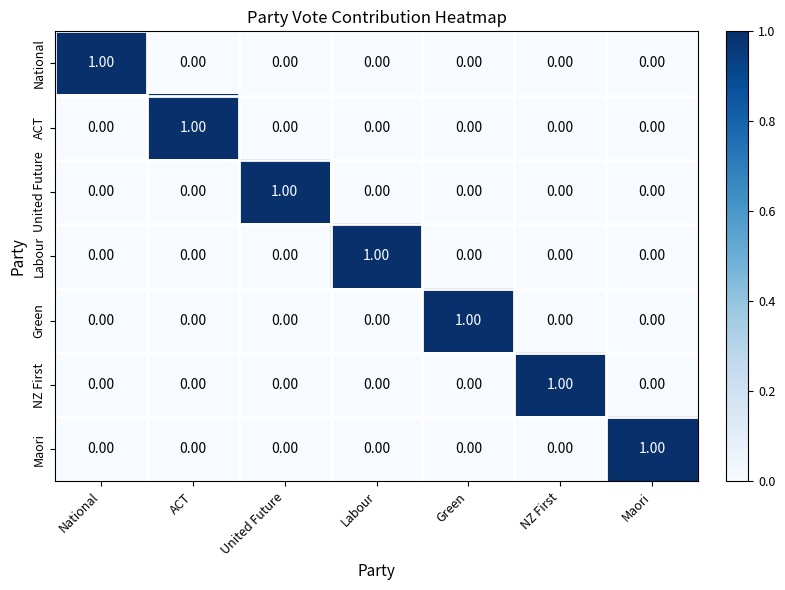

Which category has the highest value in the Maori series?

Maori